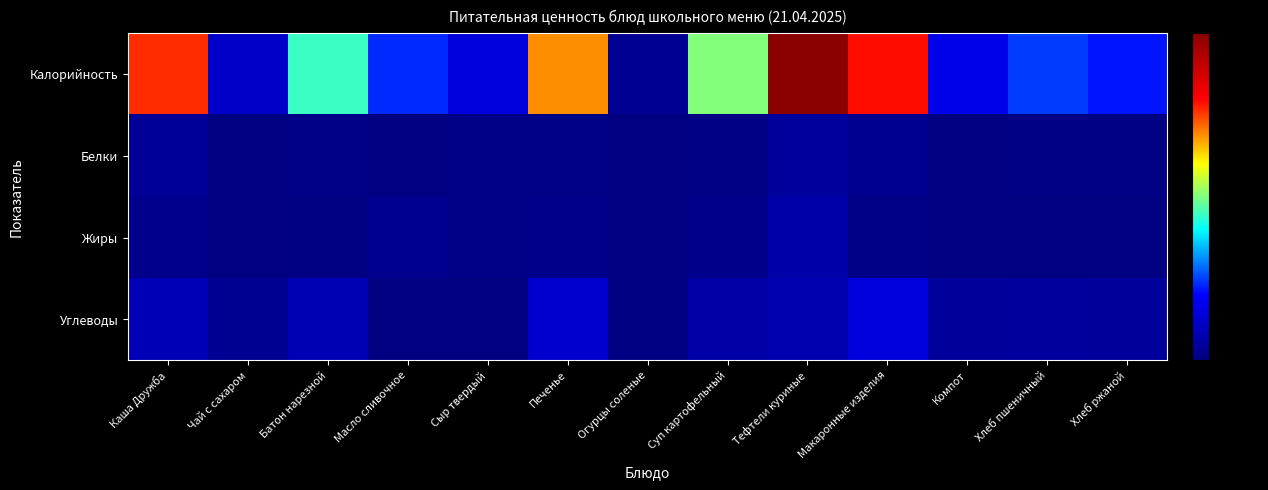

Which has a higher value, Тефтели куриные or Огурцы соленые?

Тефтели куриные